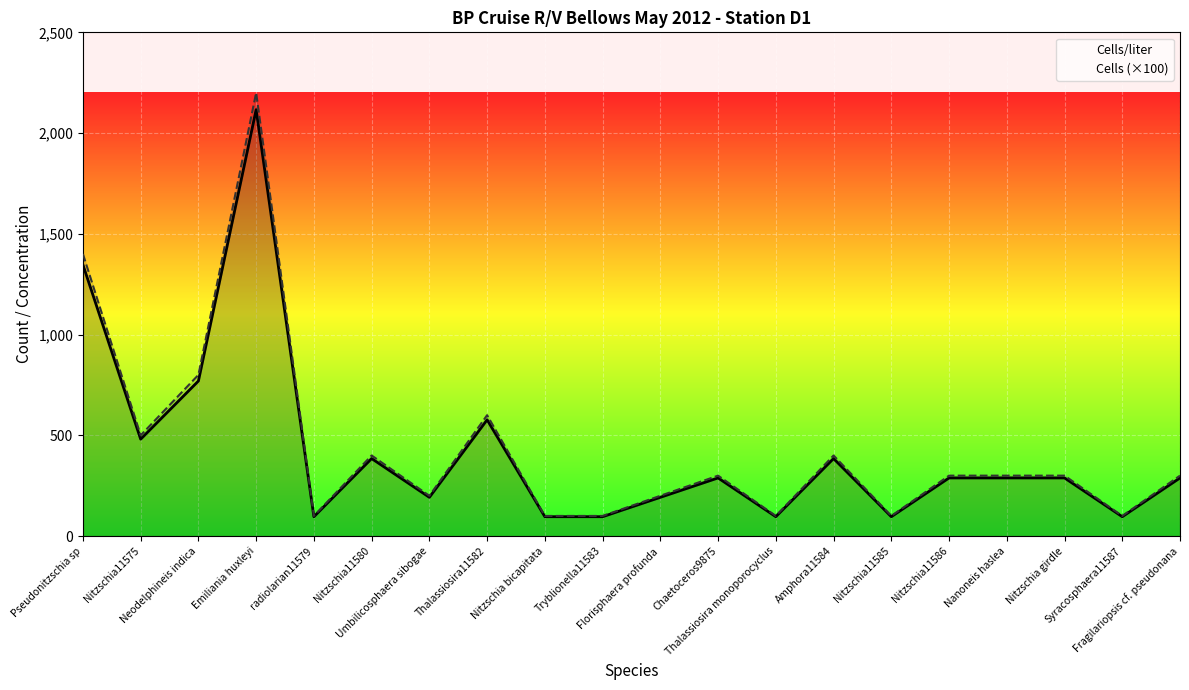

Reading left to right, transcribe all the data shown in this chart.

Cells/liter: 1346.8	481.0	769.6	2116.4	96.2	384.8	192.4	577.2	96.2	96.2	192.4	288.6	96.2	384.8	96.2	288.6	288.6	288.6	96.2	288.6
Cells (×100): 1400.0	500.0	800.0	2200.0	100.0	400.0	200.0	600.0	100.0	100.0	200.0	300.0	100.0	400.0	100.0	300.0	300.0	300.0	100.0	300.0